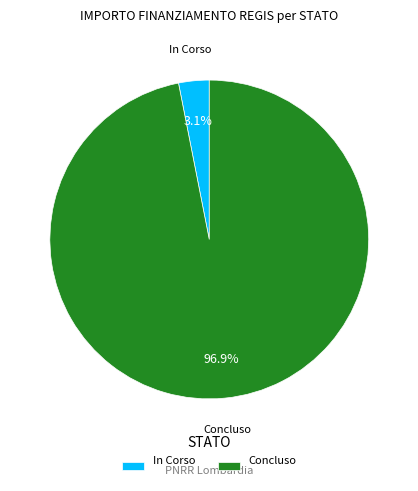

Is there any slice that represents more than half of the pie?

Yes